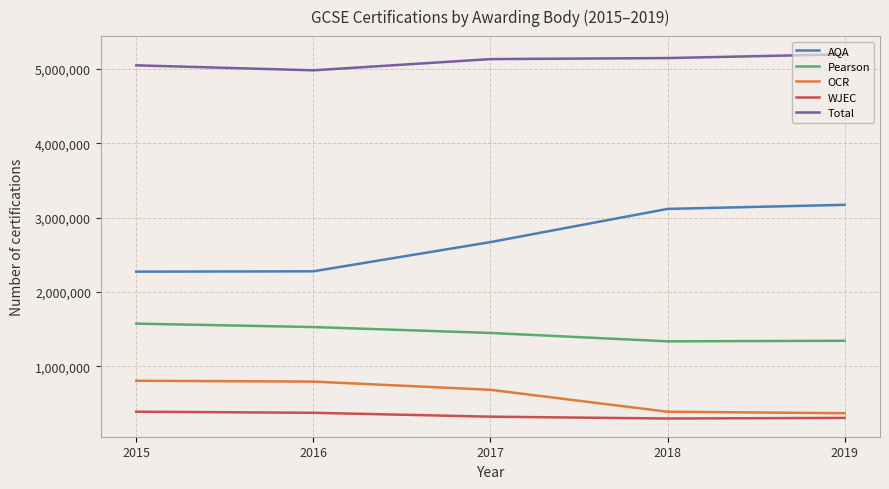

Is it true that Total equals 2189291 at 2016?

False